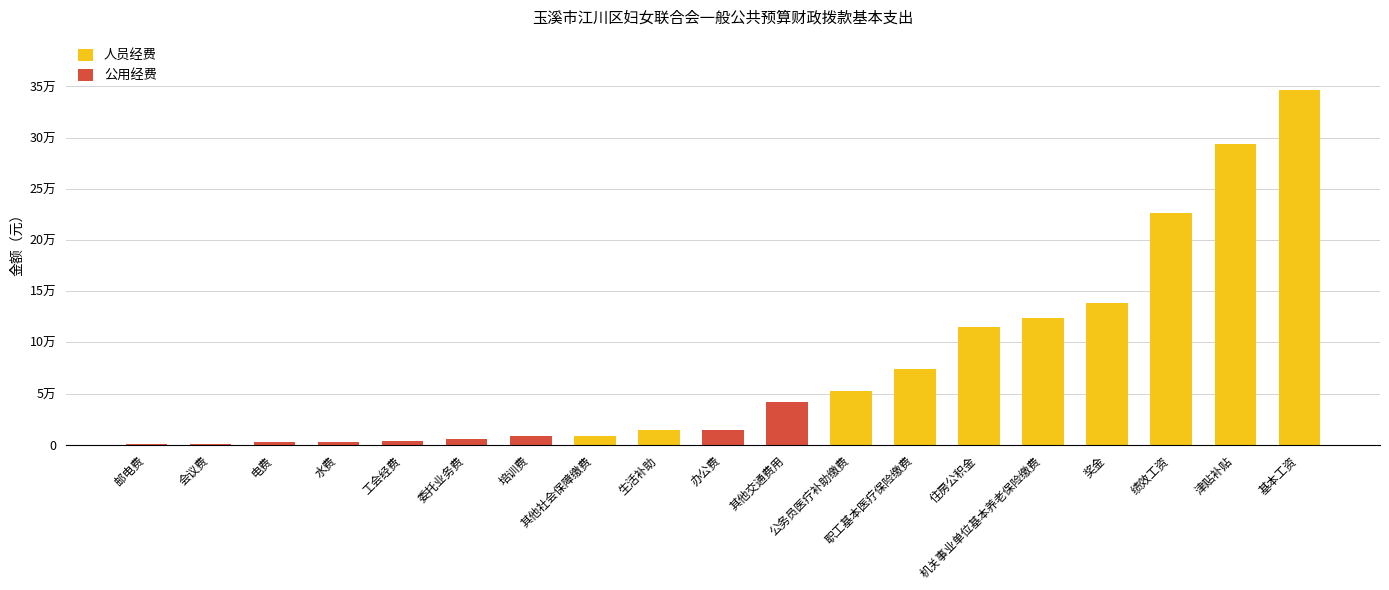

At which label is 人员经费 closest to 173194?

奖金